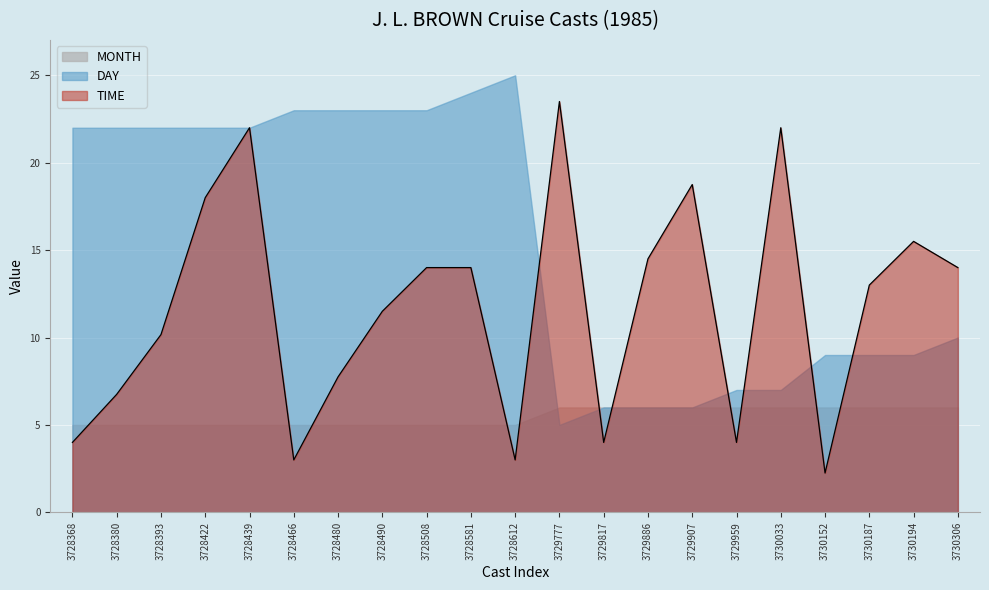

True or false: DAY has more than 1 interior local peaks.

False